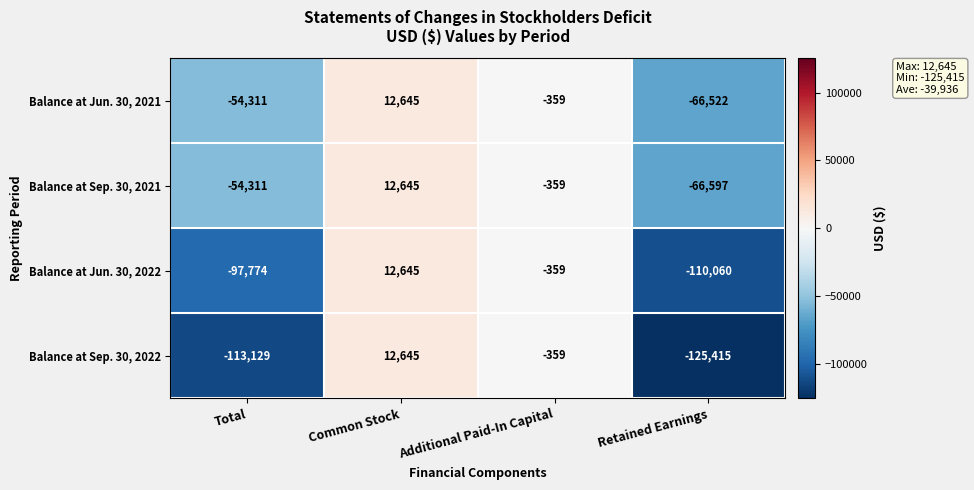

At Retained Earnings, list the series in order from smallest to largest.

Balance at Sep. 30, 2022, Balance at Jun. 30, 2022, Balance at Sep. 30, 2021, Balance at Jun. 30, 2021